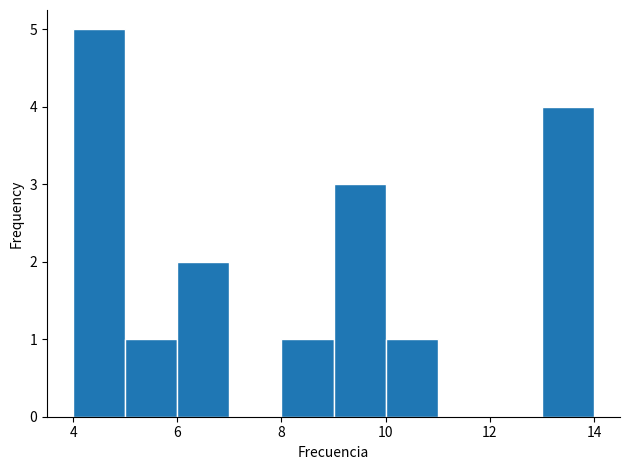

Reading left to right, transcribe this chart: for each bar, give the range it covers on the x-axis and its height. The values are not printed on the chart, so give them approximately, as read against the axis.

4 to 5: 5
5 to 6: 1
6 to 7: 2
7 to 8: 0
8 to 9: 1
9 to 10: 3
10 to 11: 1
11 to 12: 0
12 to 13: 0
13 to 14: 4